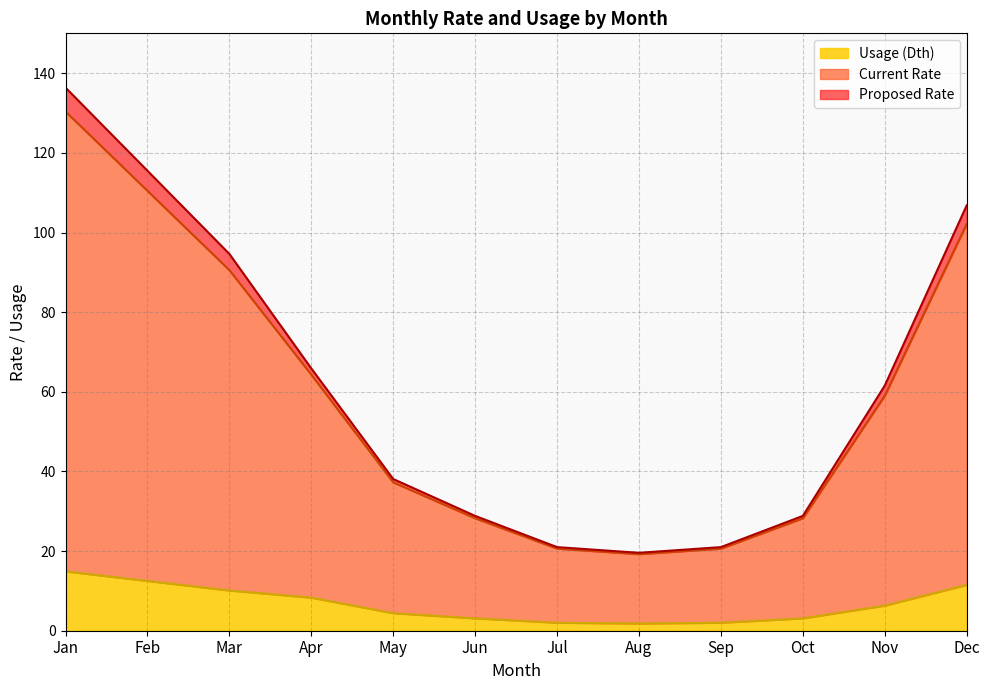

The value of Usage (Dth) at May is 4.4. True or false?

True